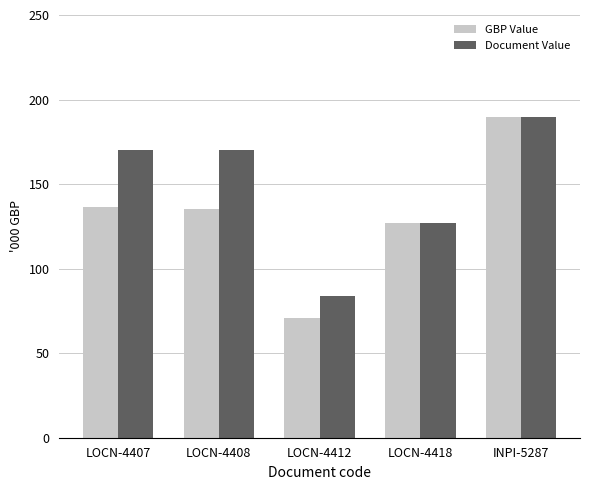

What are all the series names shown in the legend?

GBP Value, Document Value